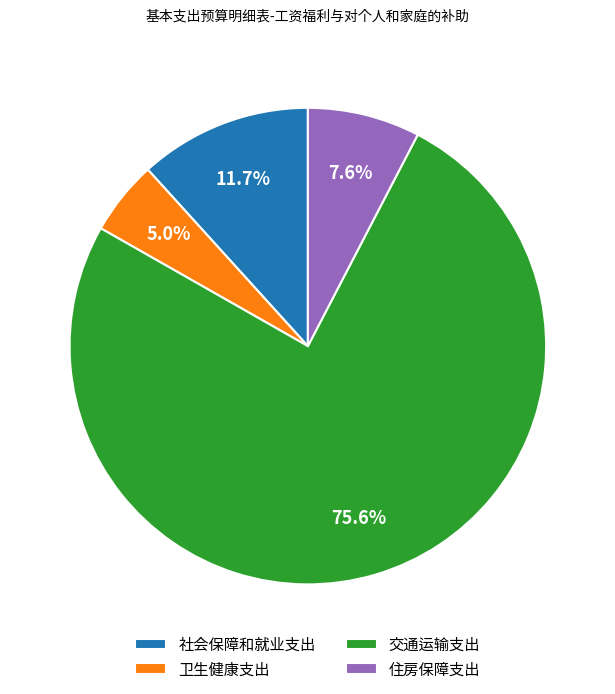

Which slice is the smallest?

卫生健康支出